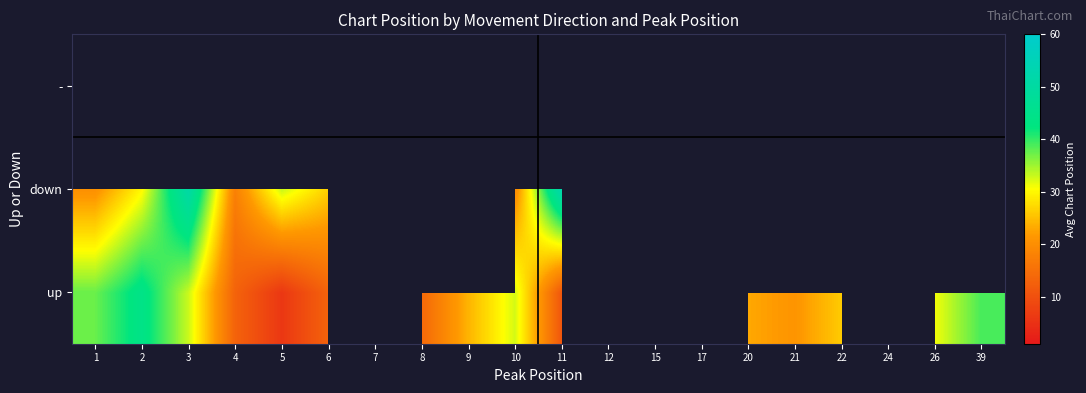

At which category does the chart reach its peak across all series?

24